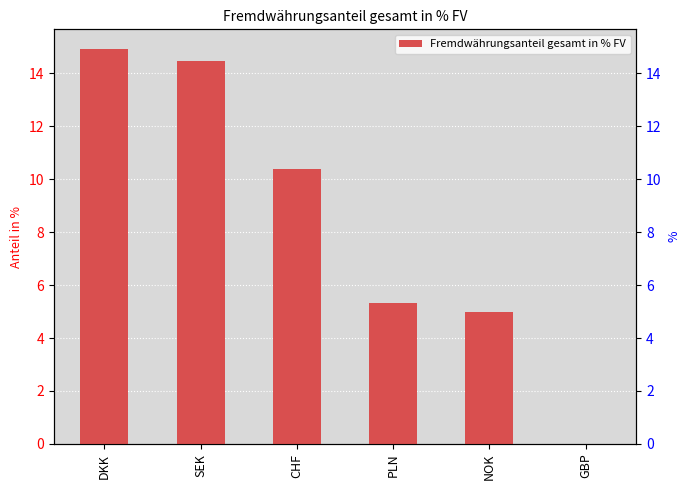

Which label corresponds to the largest value in the chart?

DKK